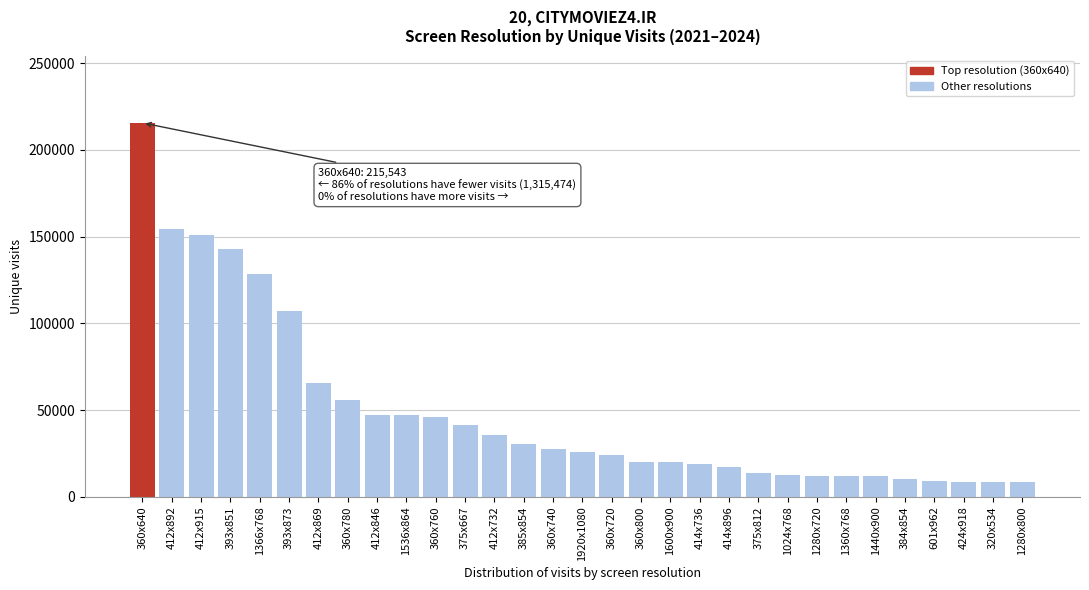

At which category does the chart reach its peak across all series?

360x640